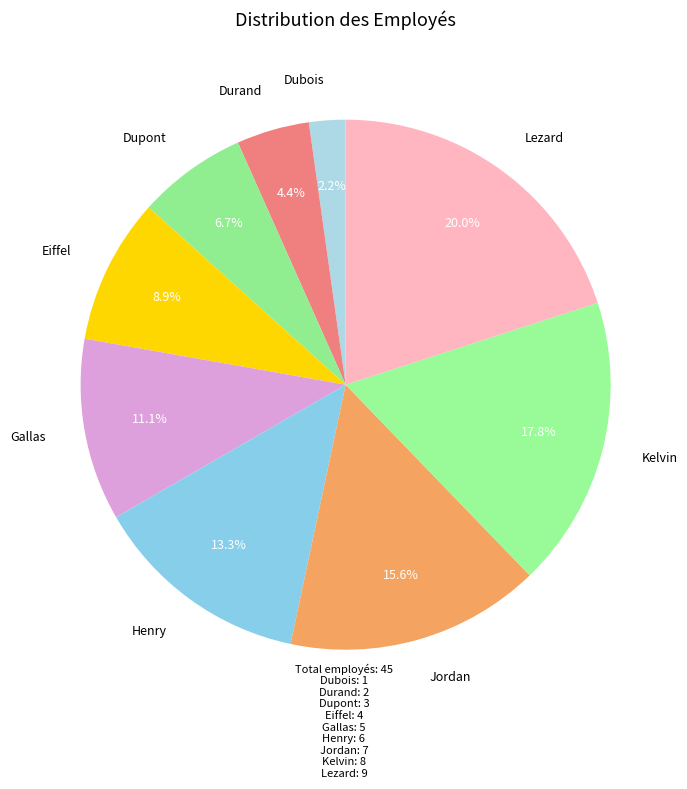

Combined, do Dupont and Kelvin account for over 50%?

No